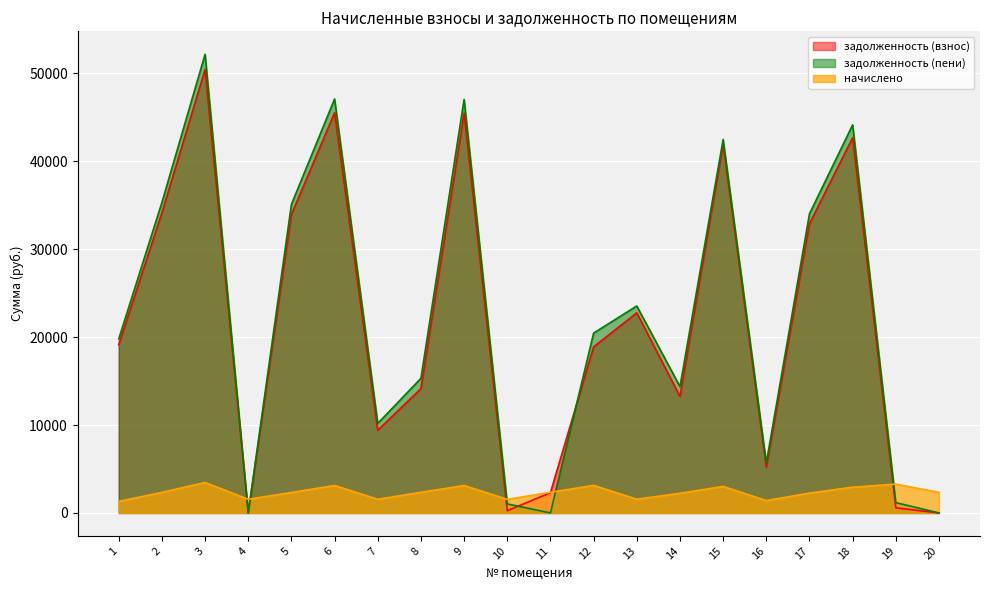

Which series has the largest total across all categories?

задолженность (пени)